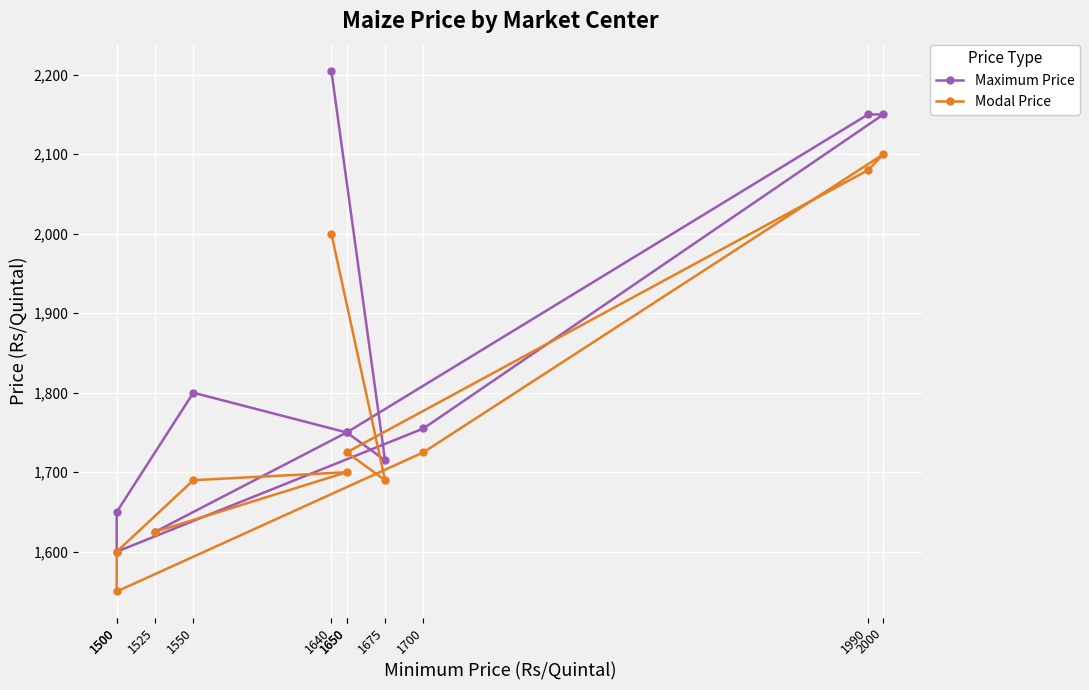

Reading right to left, transcribe all the data shown in this chart.

Maximum Price: 1525=1625	1650=1750	1550=1800	1500=1650	1500=1600	1700=1755	2000=2150	1990=2150	1650=1750	1675=1715	1640=2205
Modal Price: 1525=1625	1650=1700	1550=1690	1500=1600	1500=1550	1700=1725	2000=2100	1990=2080	1650=1725	1675=1690	1640=2000